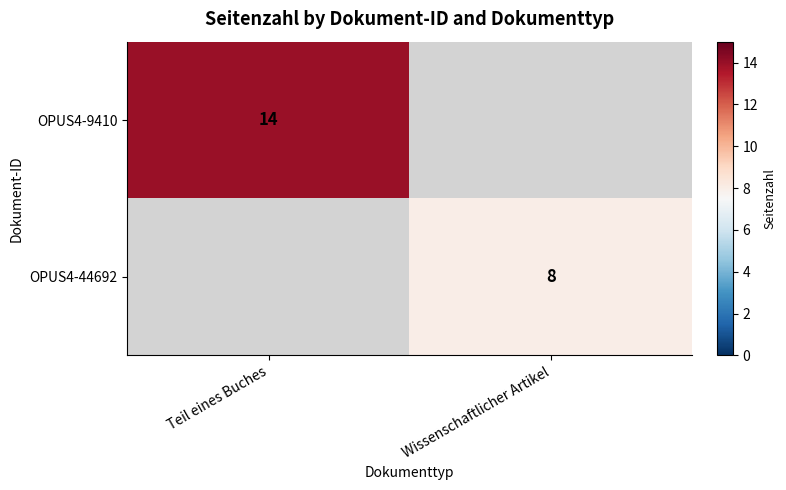

Is the value of OPUS4-44692 at Wissenschaftlicher Artikel greater than the value of OPUS4-9410 at Teil eines Buches?

No